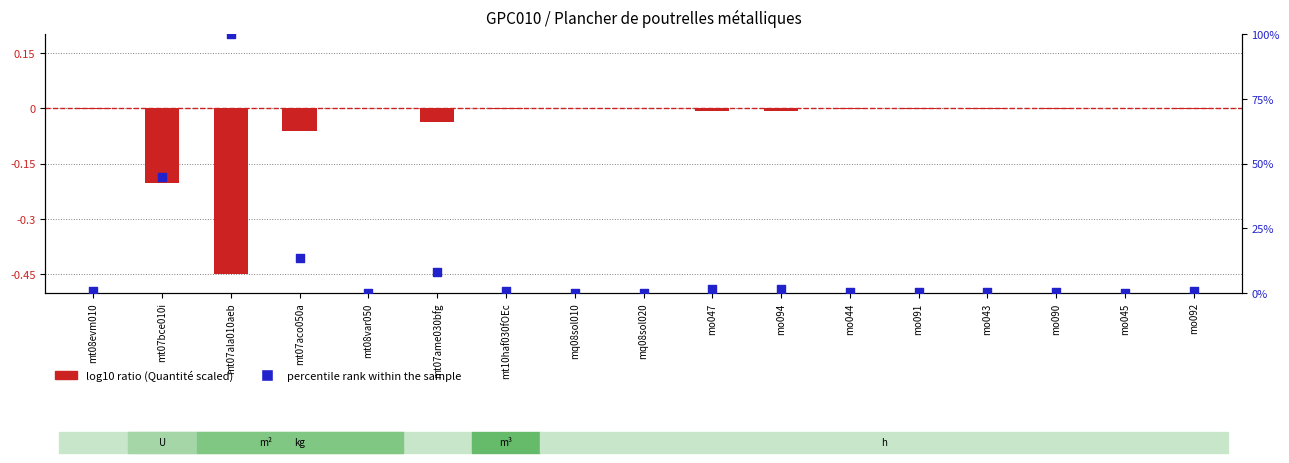

Which series has the largest Y range (max minus min)?

percentile rank within the sample